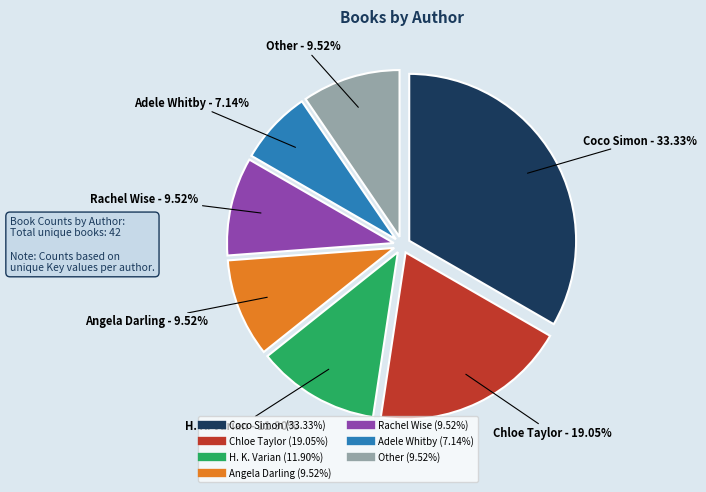

Does any single category account for the majority?

No